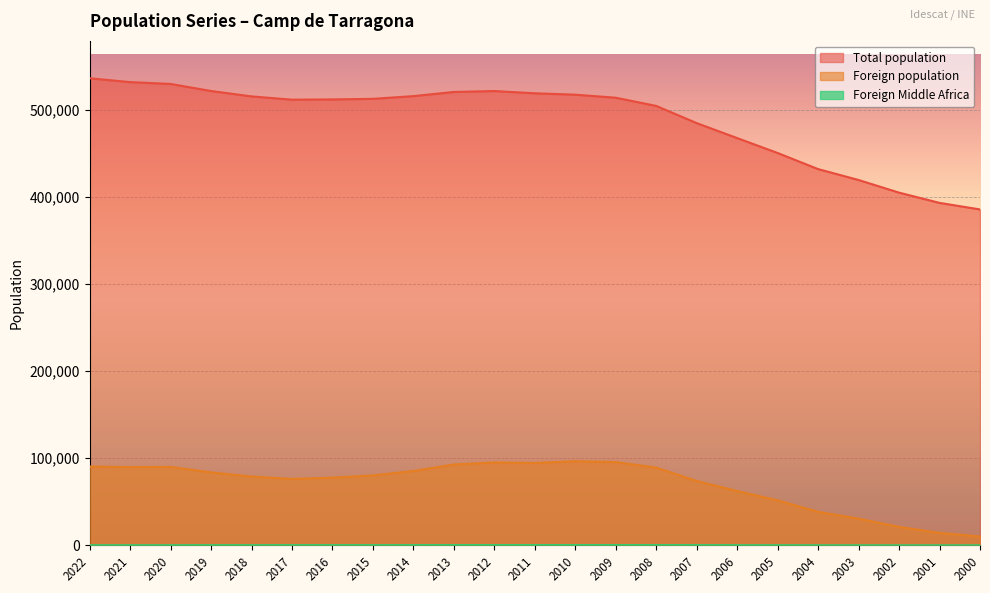

The value of Total population at 2017 is 511335. True or false?

True